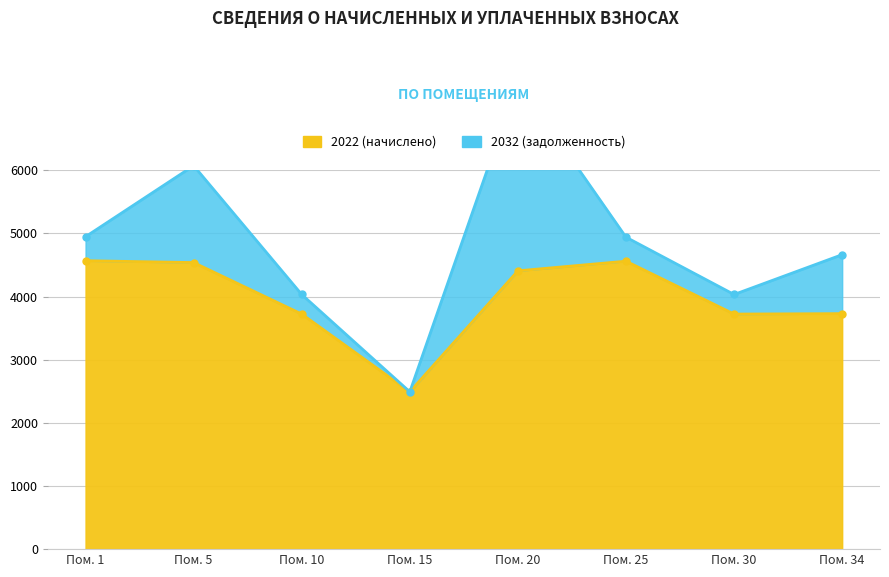

What is the value of the 7th point from the left?

3722.2